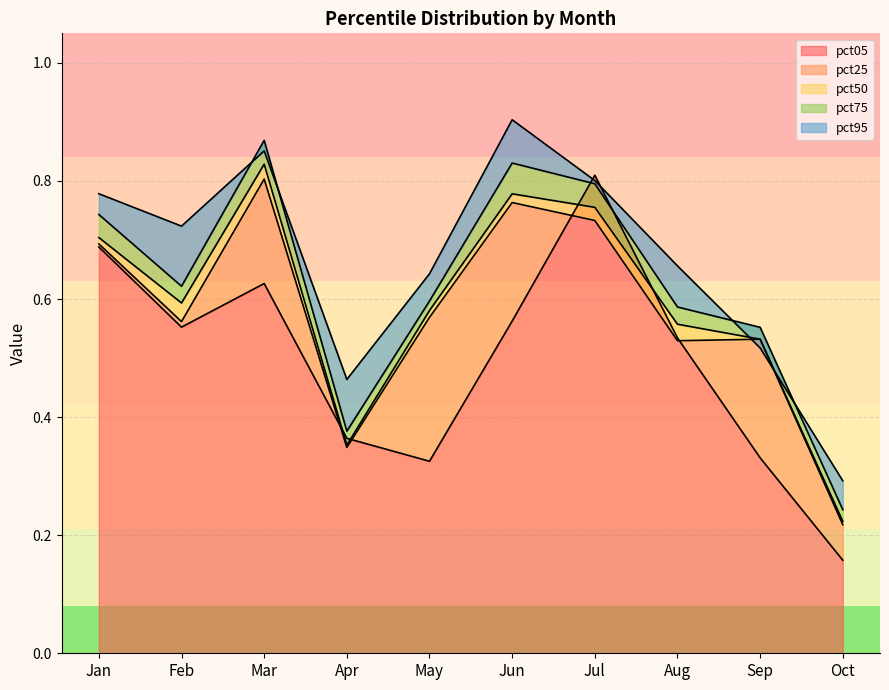

What is the difference between the highest and lowest values at Jul?

0.1